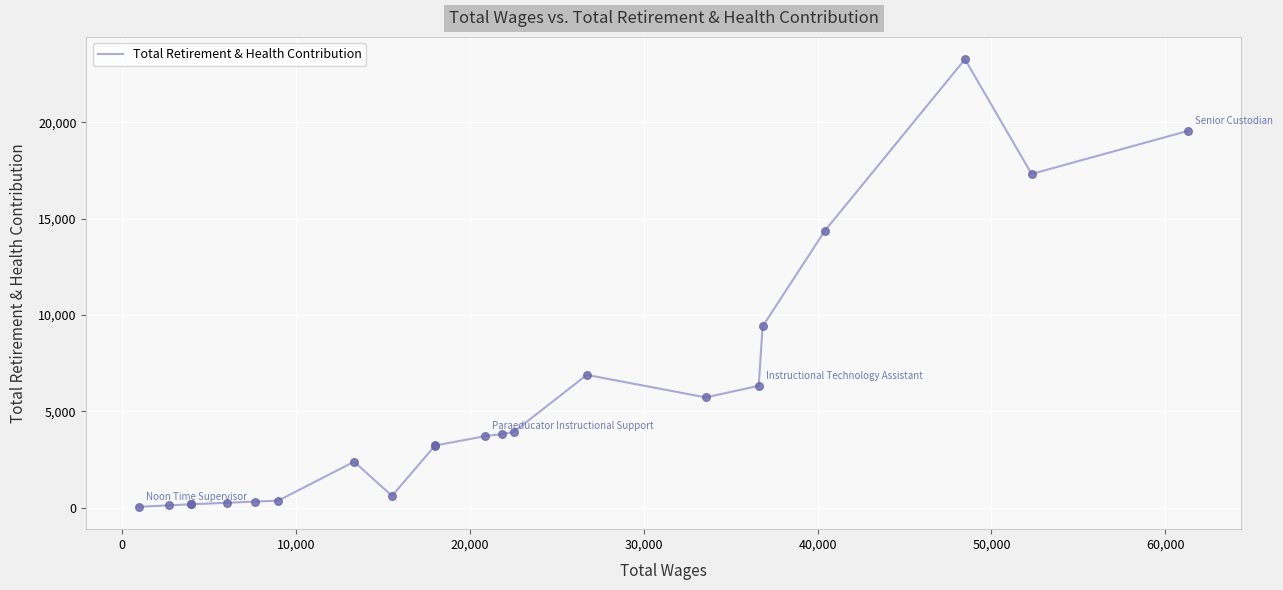

What is the maximum value shown in the chart?

23283